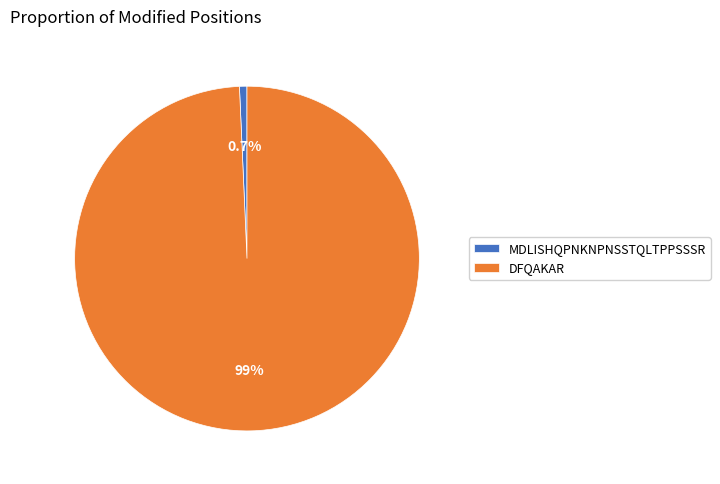

Is it true that MDLISHQPNKNPNSSTQLTPPSSSR is 1% of the pie?

True